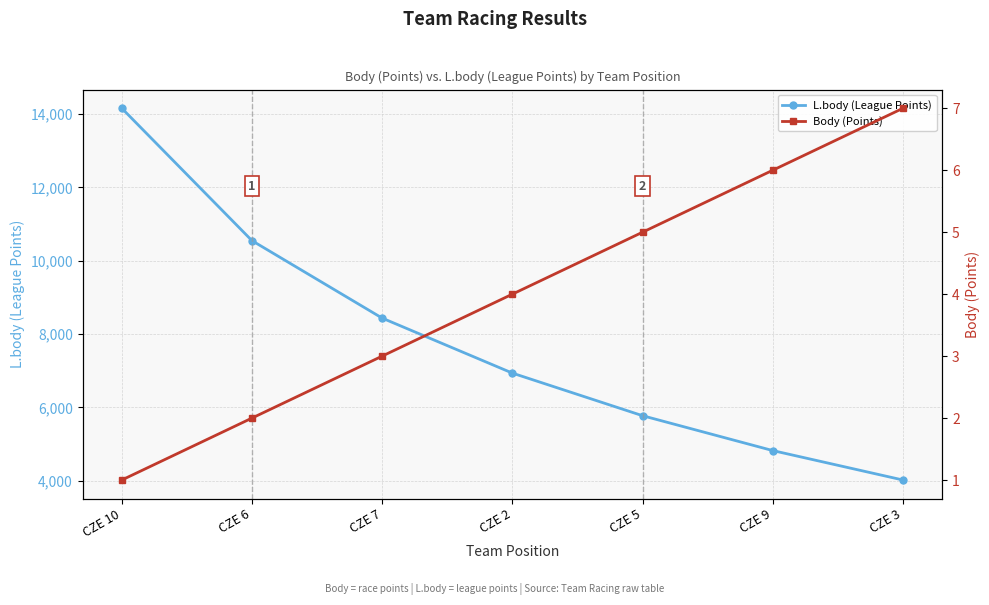

Count the number of data series in this chart.

2